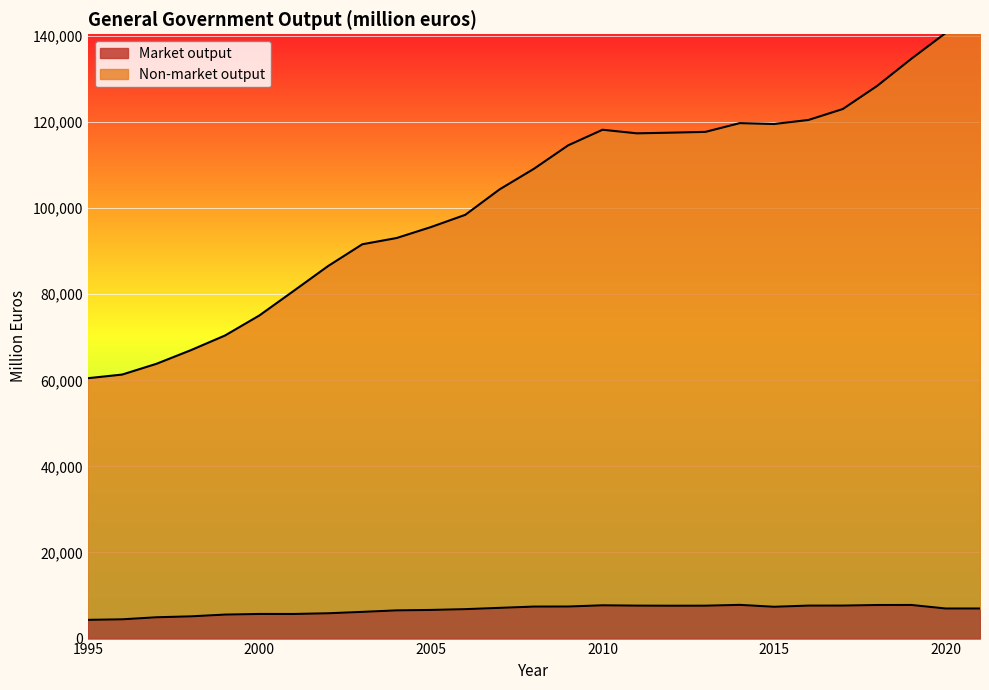

What position from the left is 1998?

4